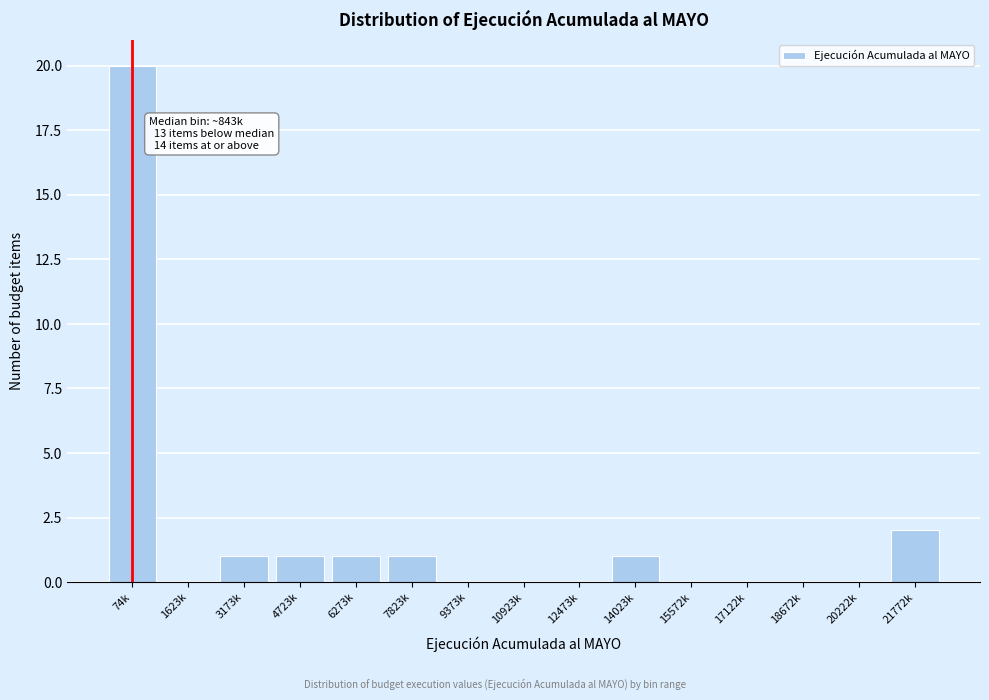

Reading left to right, transcribe all the data shown in this chart.

74k=20	1623k=0	3173k=1	4723k=1	6273k=1	7823k=1	9373k=0	10923k=0	12473k=0	14023k=1	15572k=0	17122k=0	18672k=0	20222k=0	21772k=2